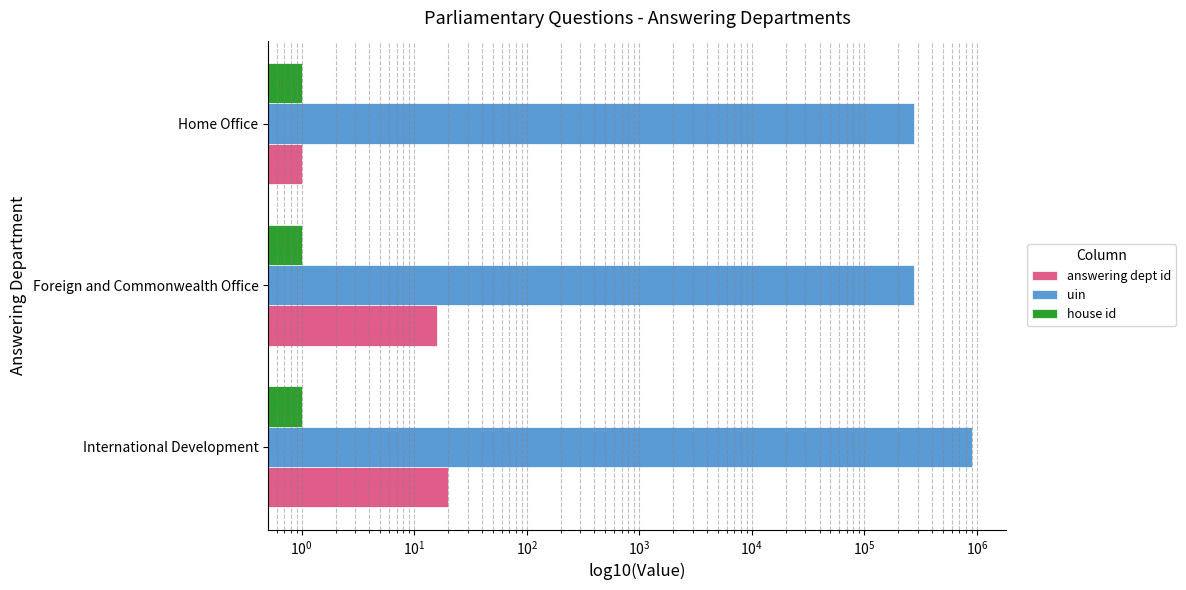

At how many categories does at least one series exceed 859462?

1